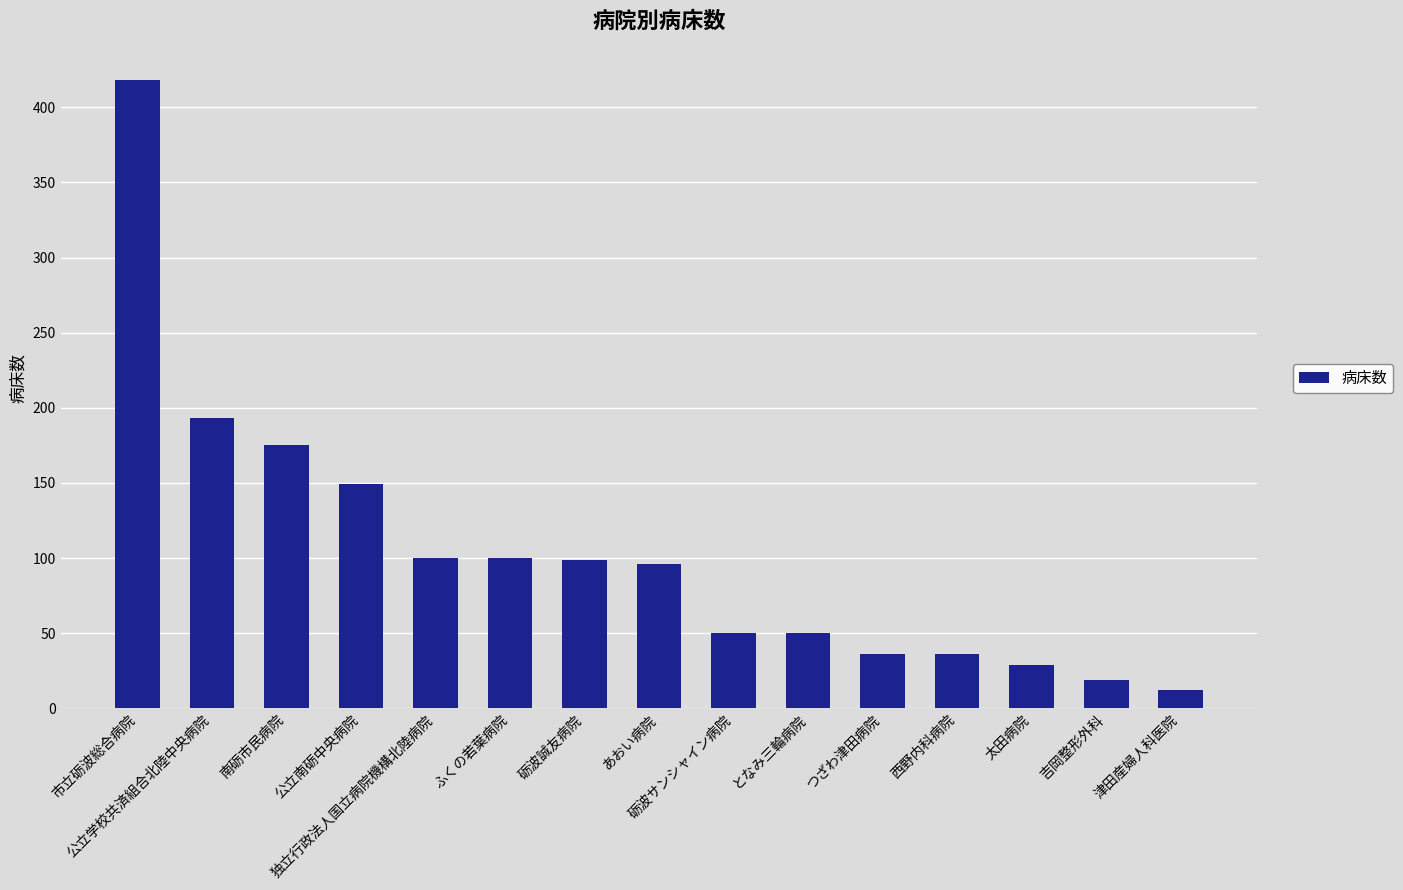

Approximately how many times larger is the value at 独立行政法人国立病院機構北陸病院 compared to つざわ津田病院?

2.8